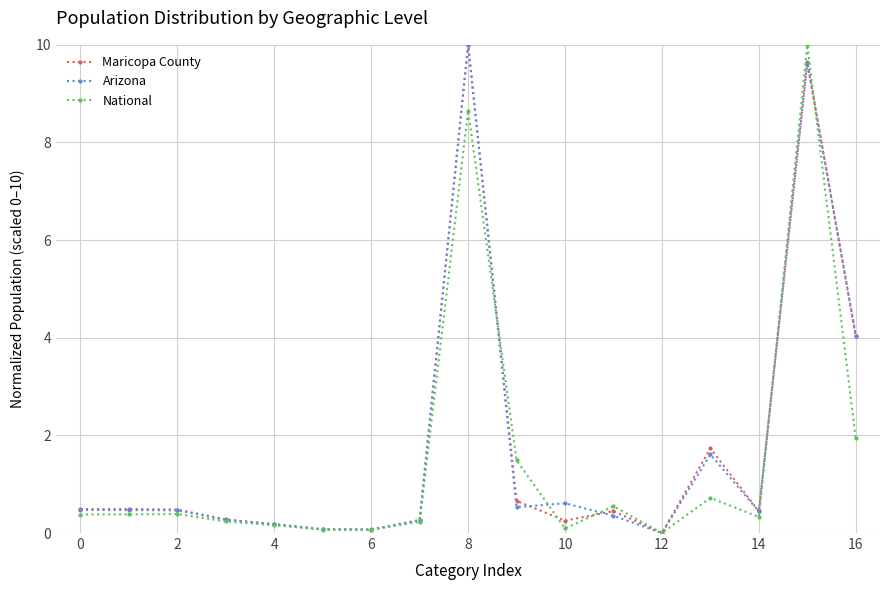

How many values in the Maricopa County series exceed 0?

16